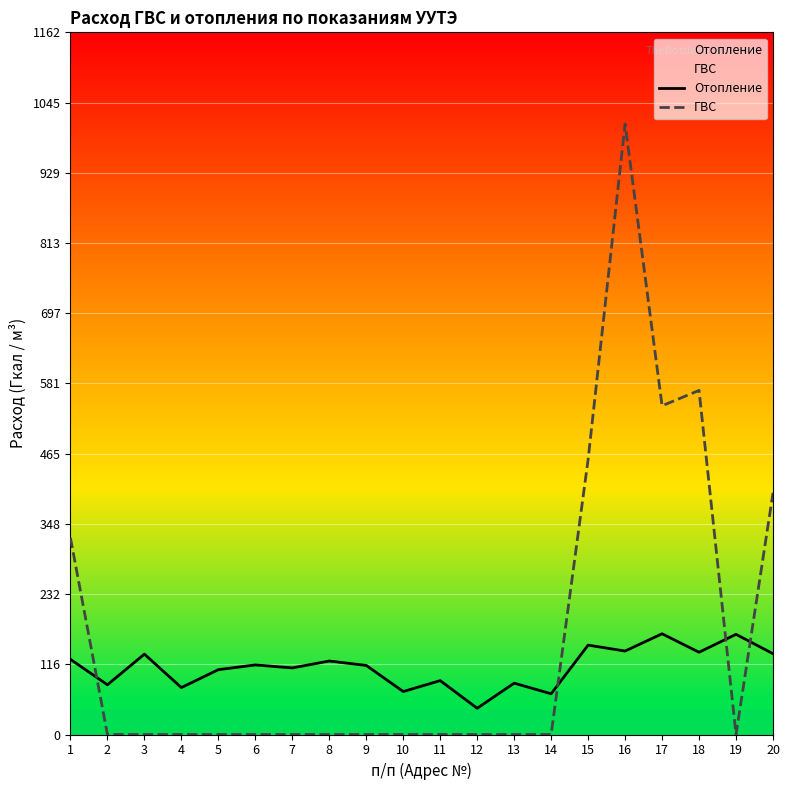

Between which two adjacent categories do Отопление and ГВС first intersect?

1 and 2